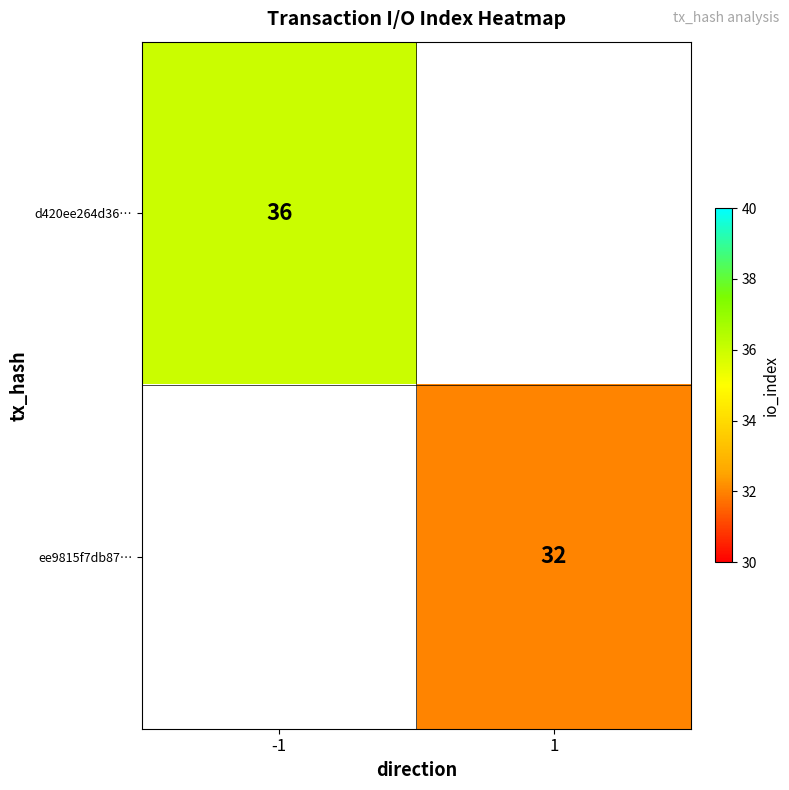

Is it true that d420ee264d36… equals 47 at -1?

False